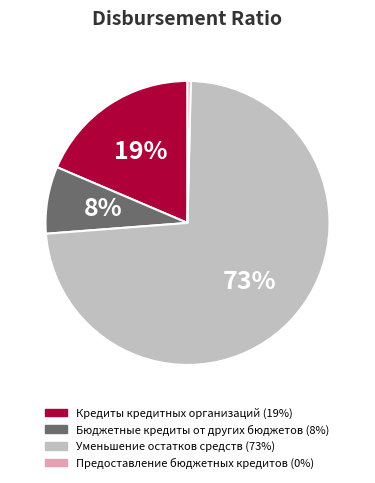

Rank the categories by value from lowest to highest.

Предоставление бюджетных кредитов, Бюджетные кредиты от других бюджетов, Кредиты кредитных организаций, Уменьшение остатков средств